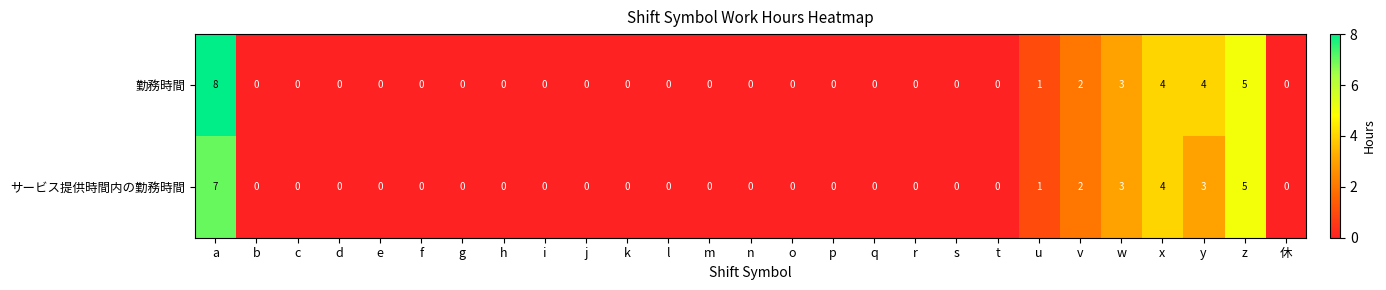

Which series has the largest range (max minus min)?

勤務時間